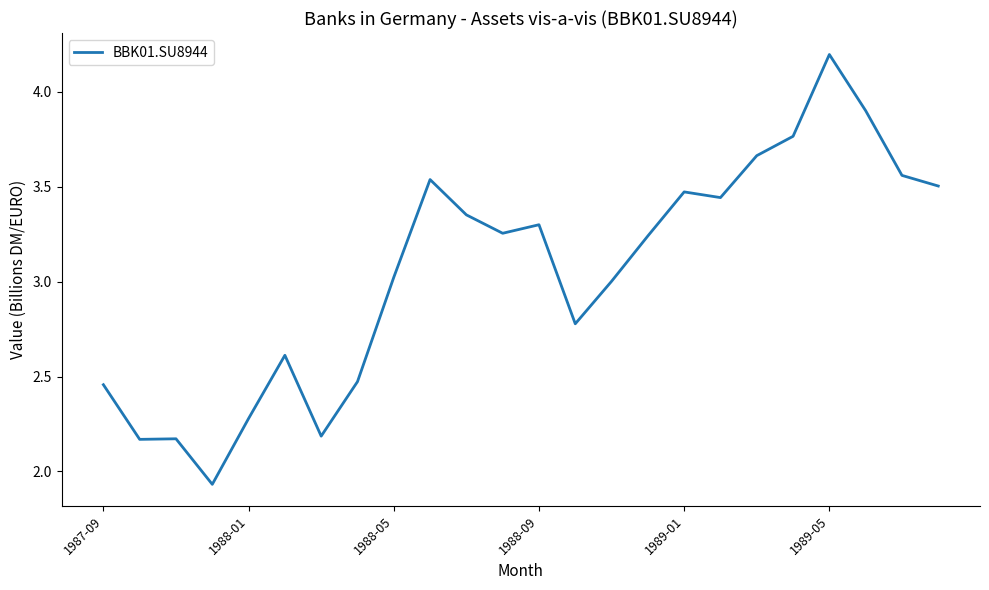

What is the difference between the maximum and minimum values?

2.3